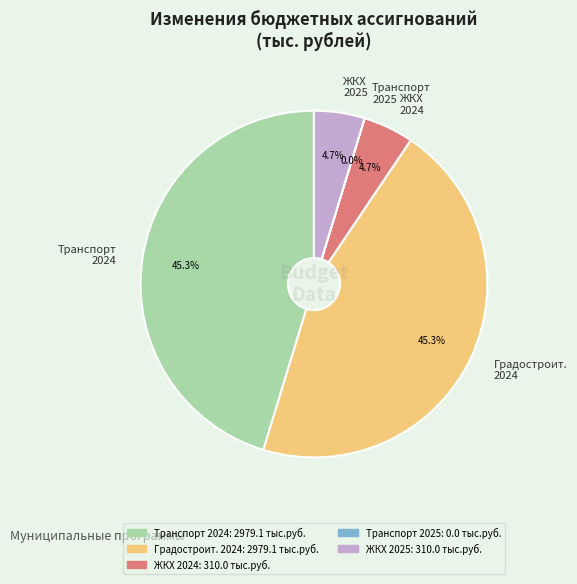

Is the sum of Транспорт 2024 and Градостроит. 2024 greater than half?

Yes